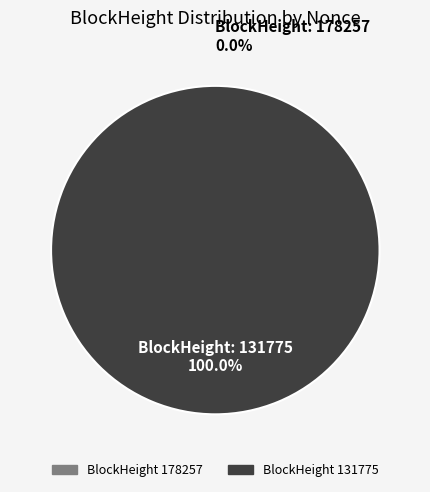

Which has a higher value, 131775 or 178257?

131775